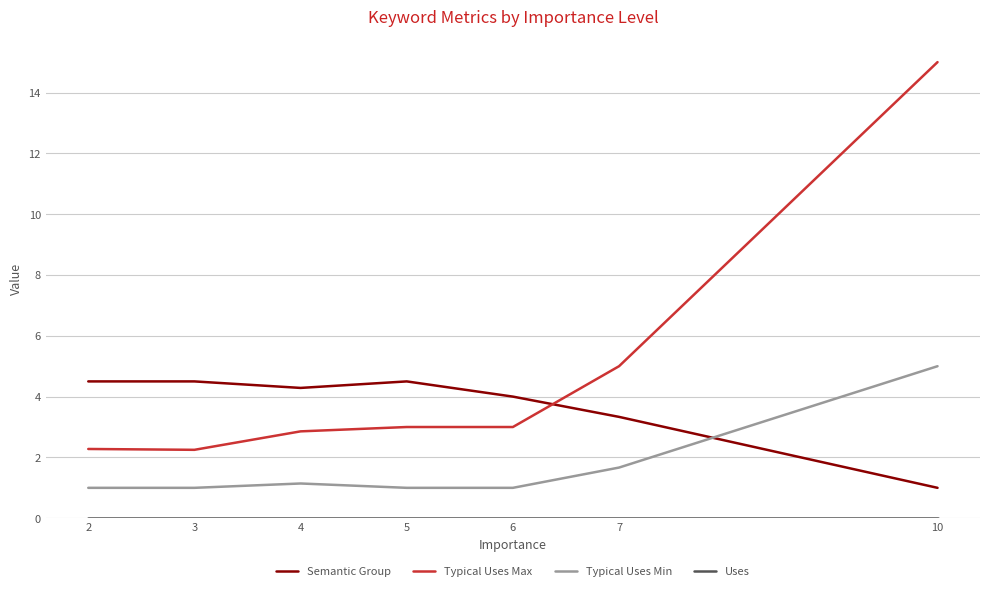

What is the lowest value of the Semantic Group series?

1.0